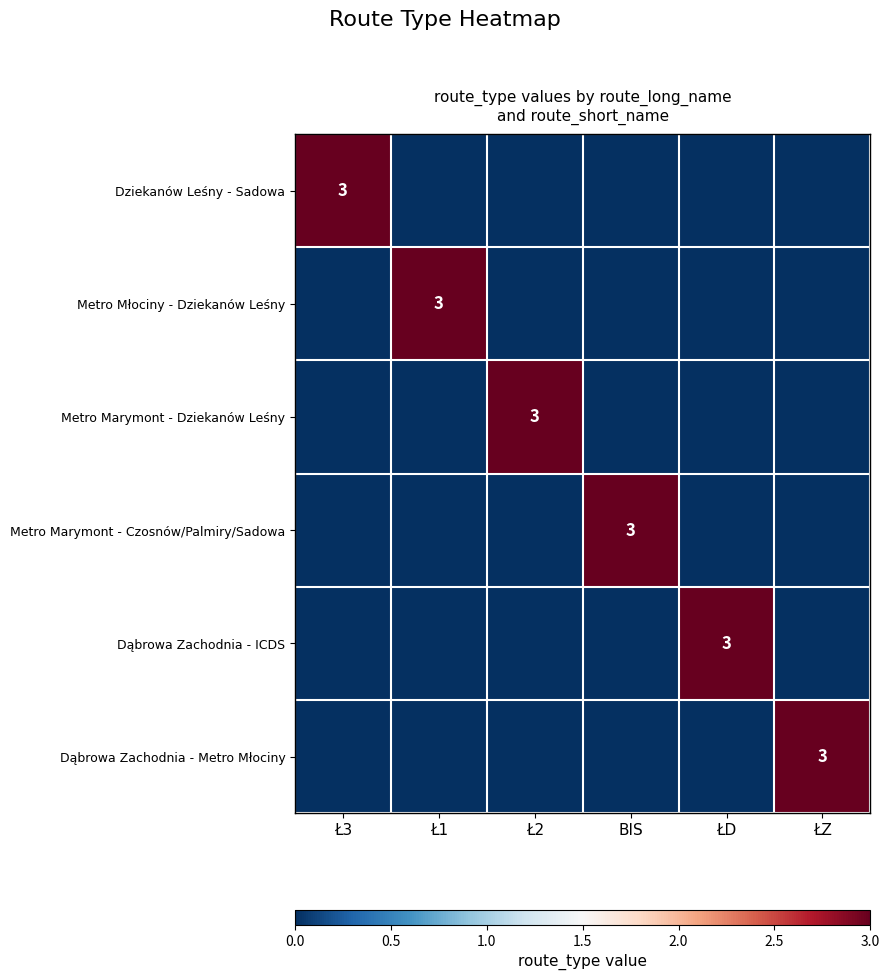

Is it true that Dąbrowa Zachodnia - ICDS equals 0 at ŁZ?

True